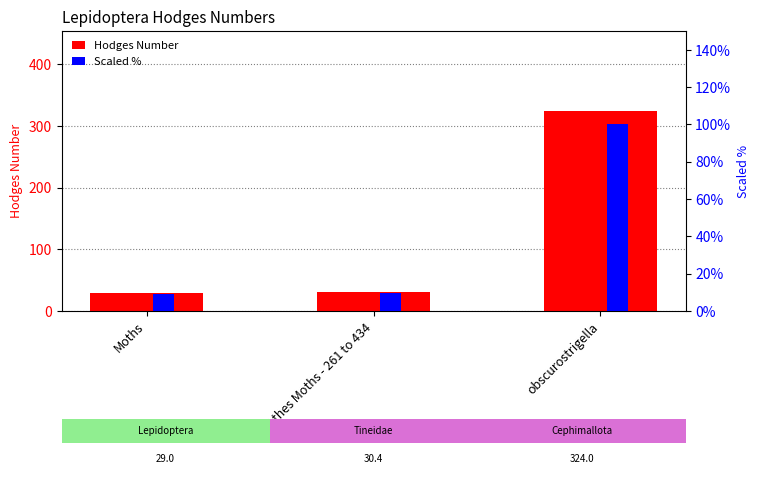

How many groups of bars are there?

3